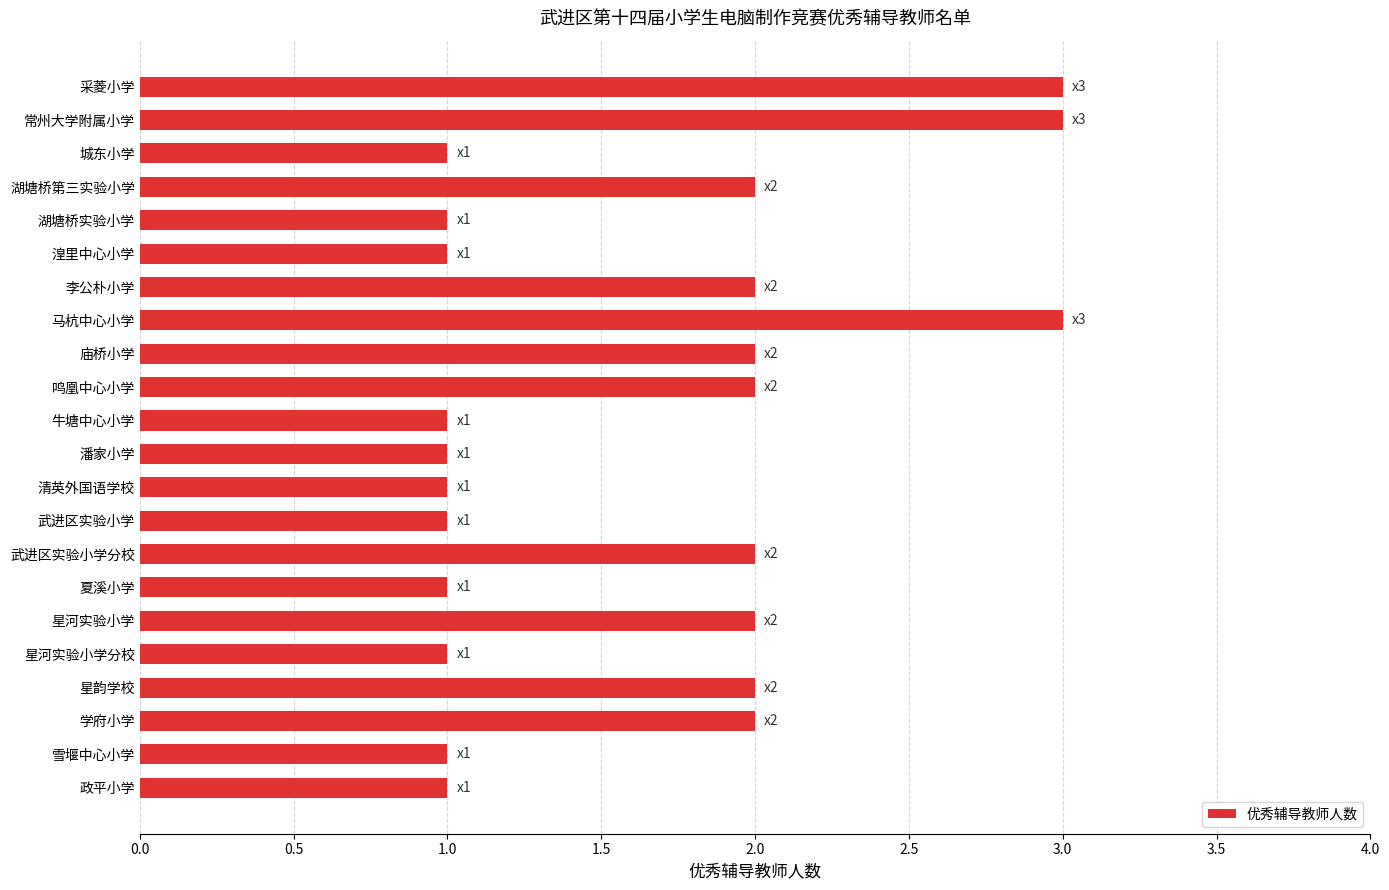

What is the ratio of the value at 马杭中心小学 to the value at 政平小学?

3.0